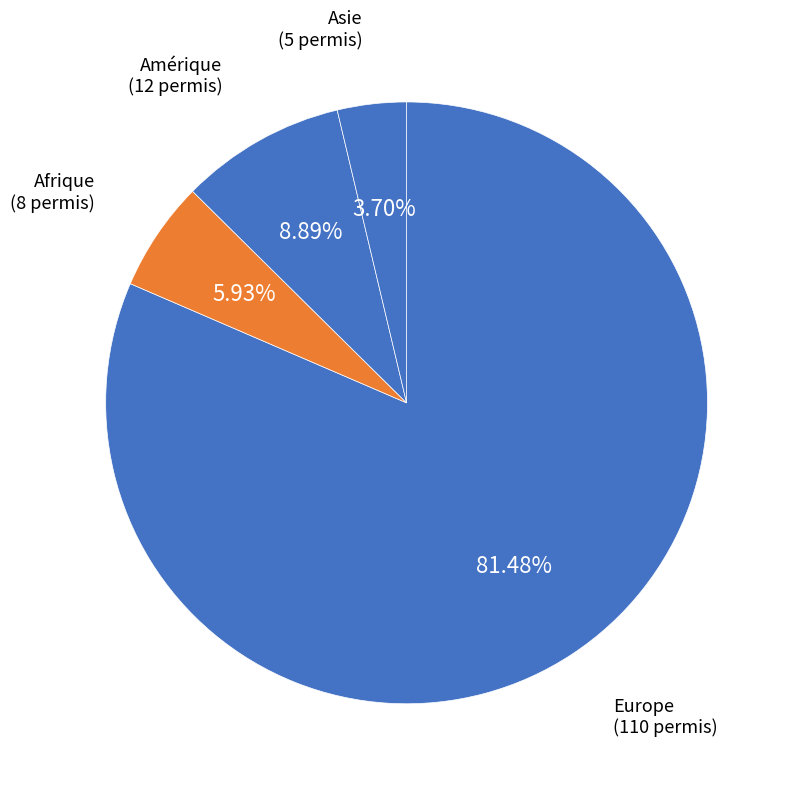

Does Europe account for over 50% of the chart?

Yes